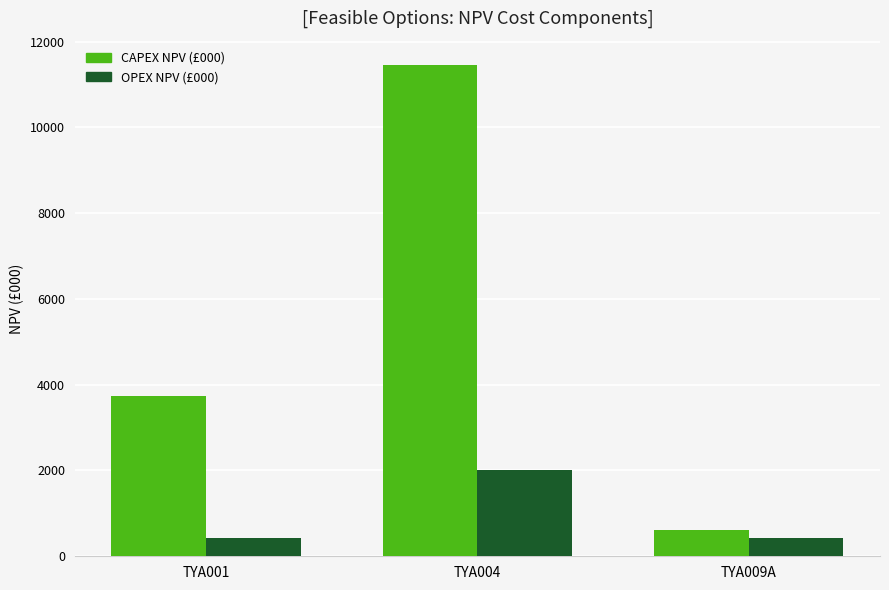

What is the spread (max minus min) of values at TYA004?

9448.3